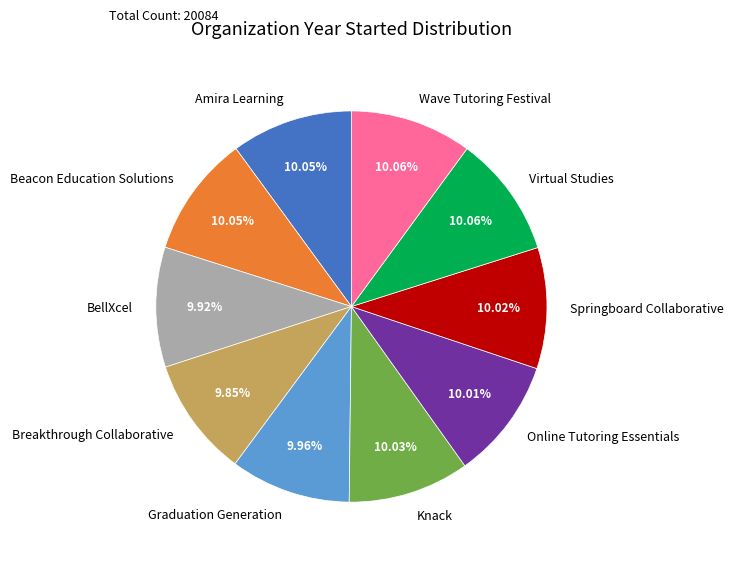

To the nearest percent, what is the combined percentage of Springboard Collaborative and Virtual Studies?

20%